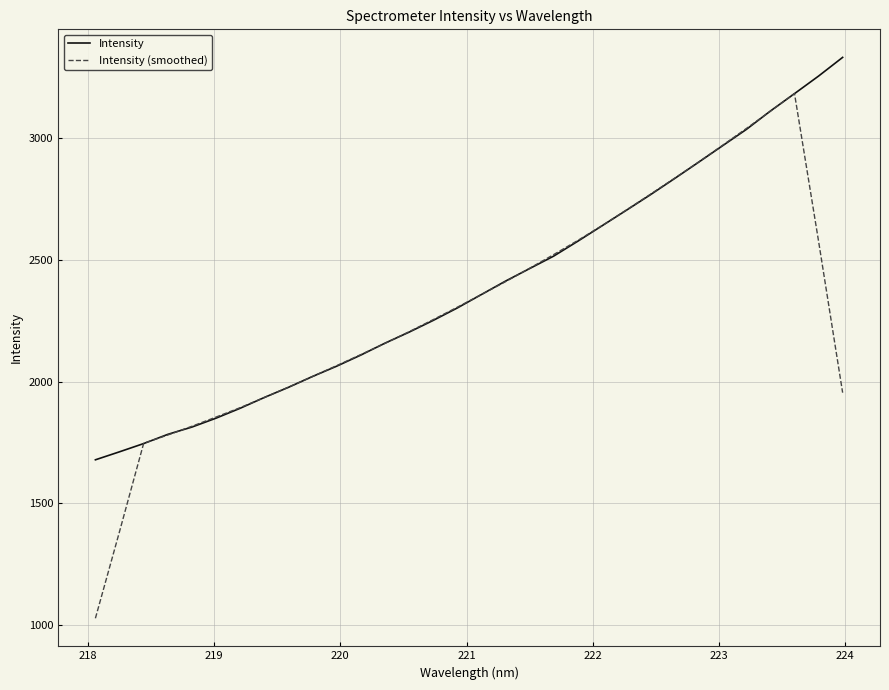

Rank the series by their maximum value, from lowest to highest.

Intensity (smoothed), Intensity